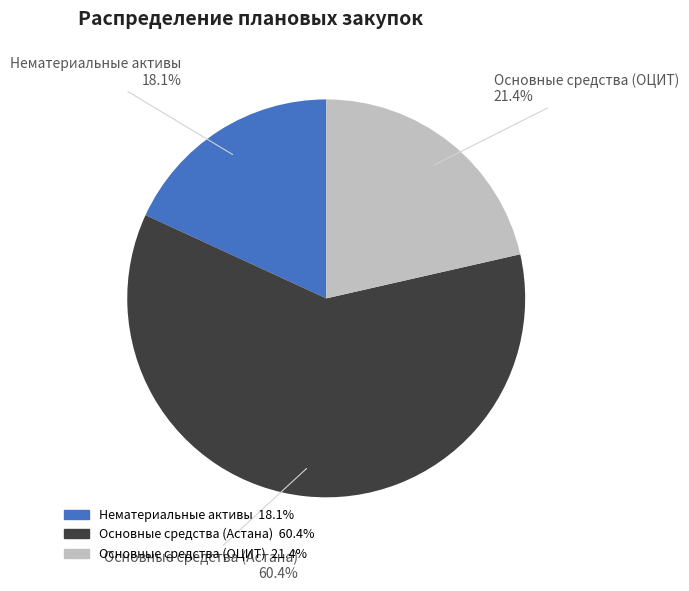

To the nearest percent, what is the combined percentage of Нематериальные активы and Основные средства (Астана)?

79%